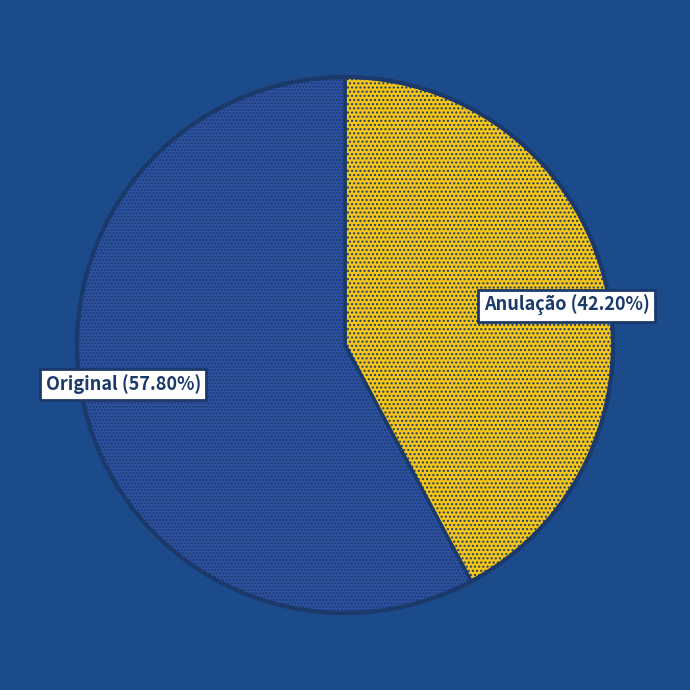

Do Original (57.80%) and Anulação (42.20%) together represent more than half of the pie?

Yes